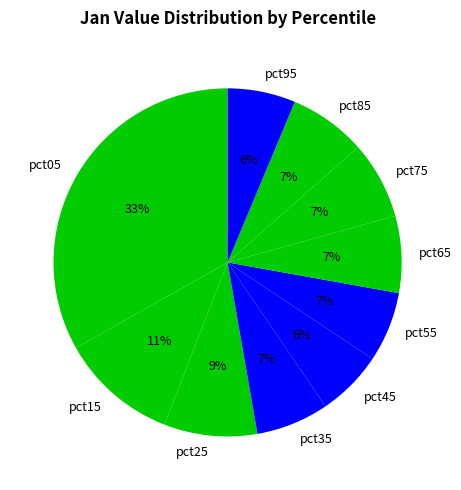

Is there any slice that represents more than half of the pie?

No